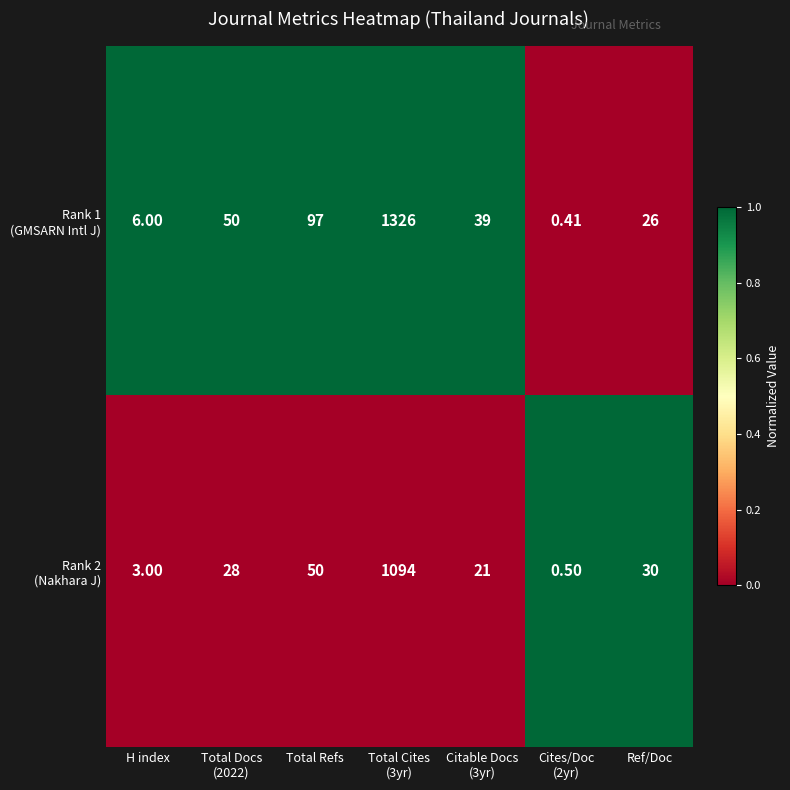

What is the total value across all series at Total Refs?

147.0